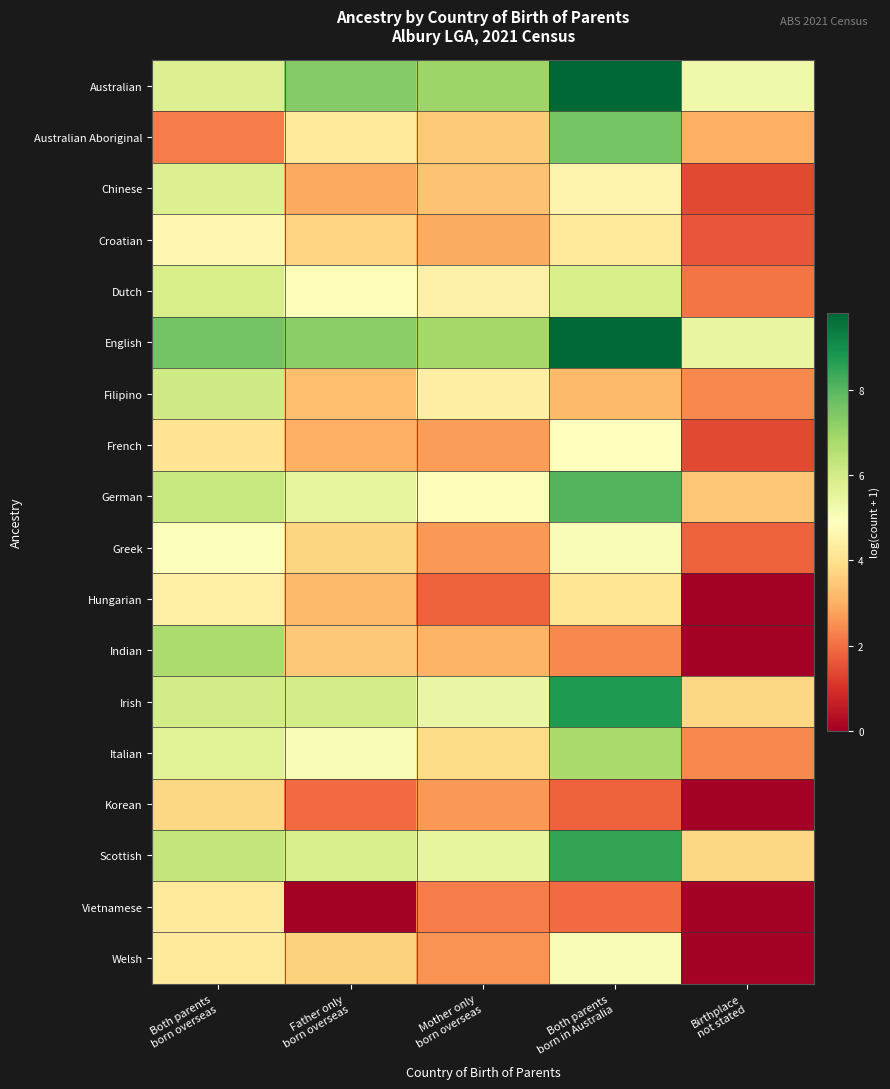

Which series has the largest total across all categories?

English